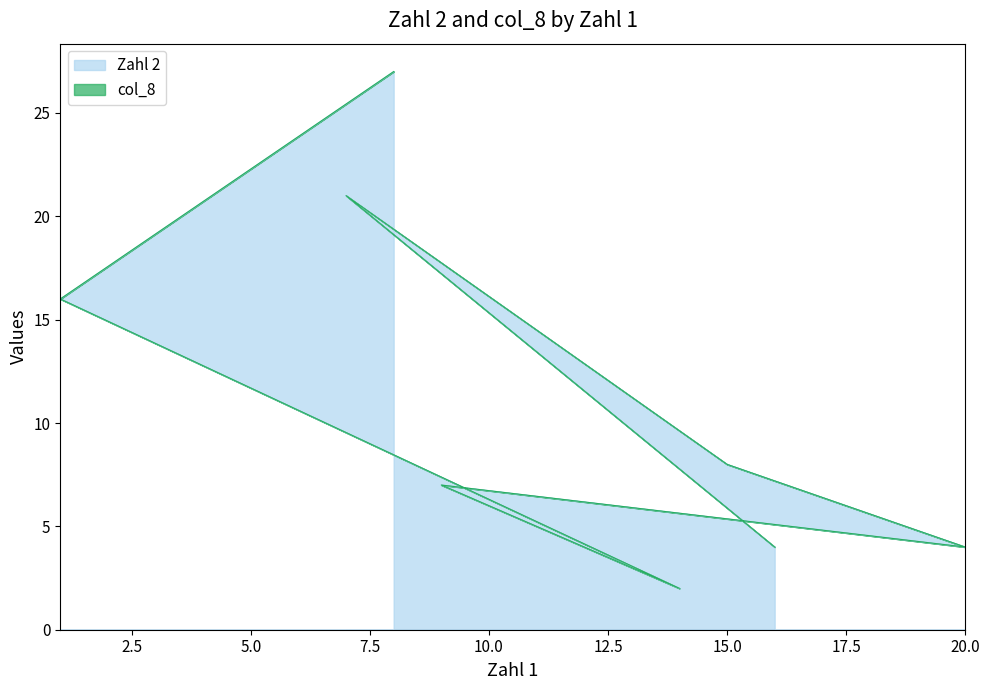

What is the difference between the maximum and minimum values?

25